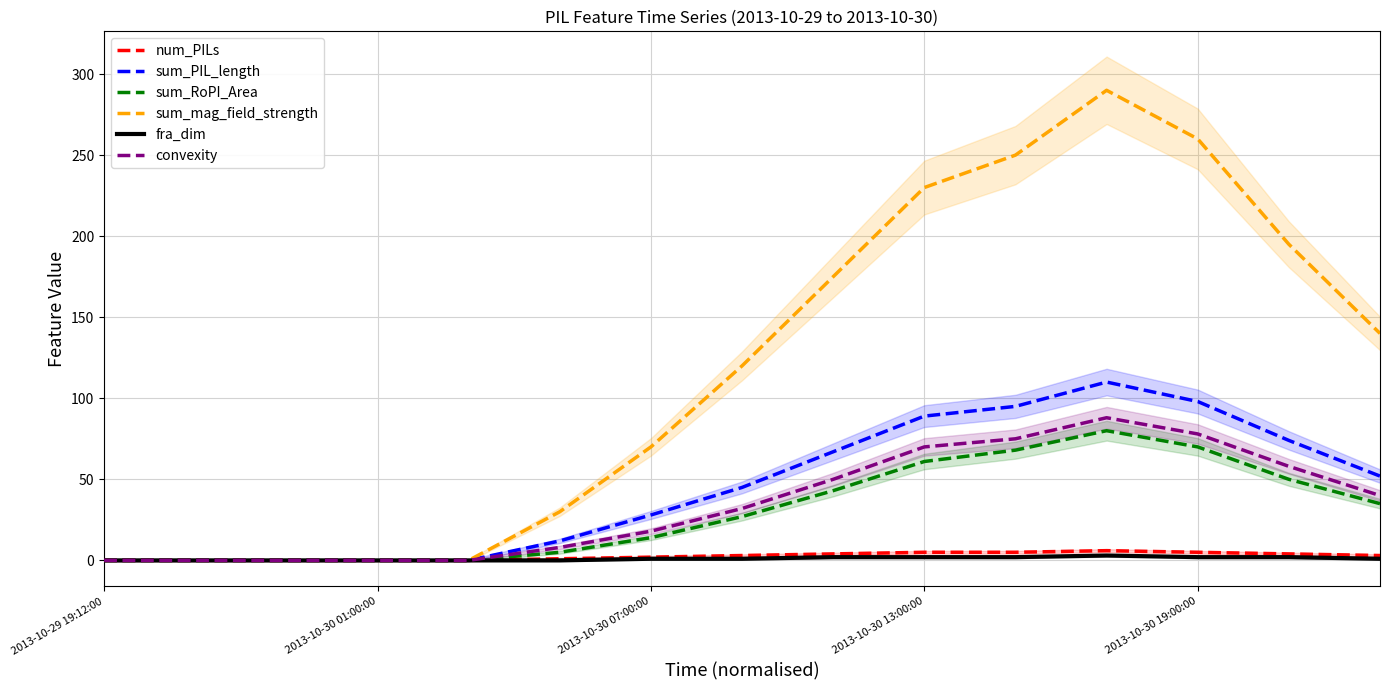

Reading right to left, what are all the values shown in this chart?

num_PILs: 3	4	5	6	5	5	4	3	2	1	0	0	0	0	0
sum_PIL_length: 52	74	98	110	95	89	67	45	28	12	0	0	0	0	0
sum_RoPI_Area: 35	50	70	80	68	61	43	27	14	5	0	0	0	0	0
sum_mag_field_strength: 140	195	260	290	250	230	175	120	70	30	0	0	0	0	0
fra_dim: 1	2	2	3	2	2	2	1	1	0	0	0	0	0	0
convexity: 40	58	78	88	75	70	50	32	18	8	0	0	0	0	0